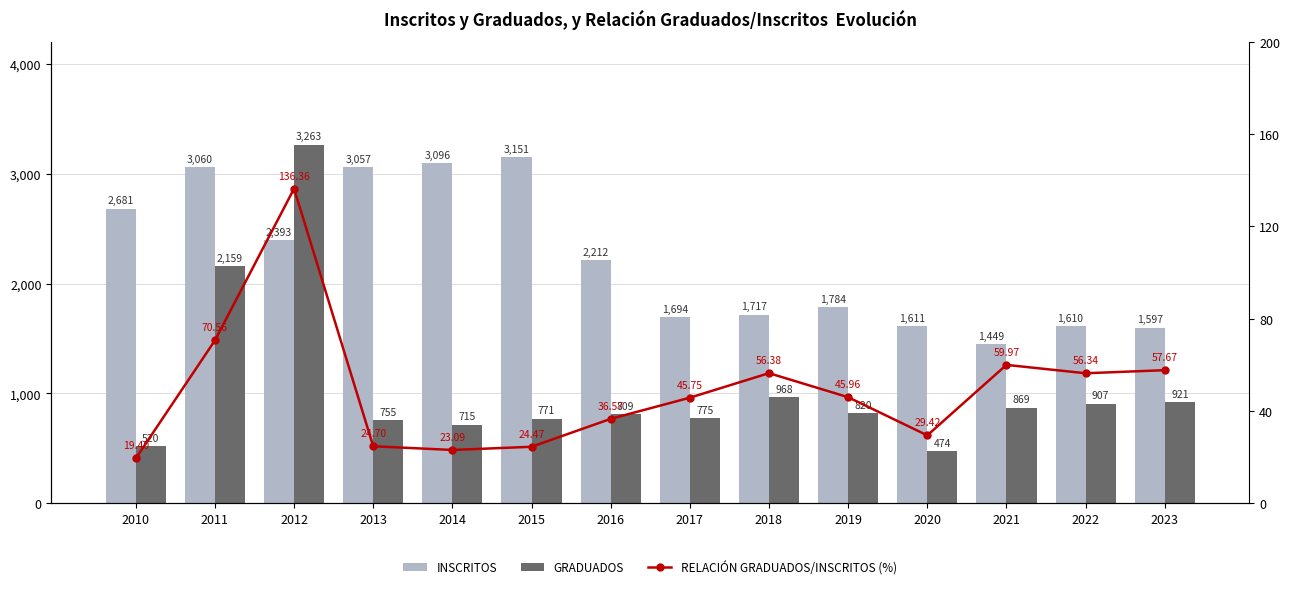

At which label does RELACIÓN GRADUADOS/INSCRITOS (%) reach its peak?

2012